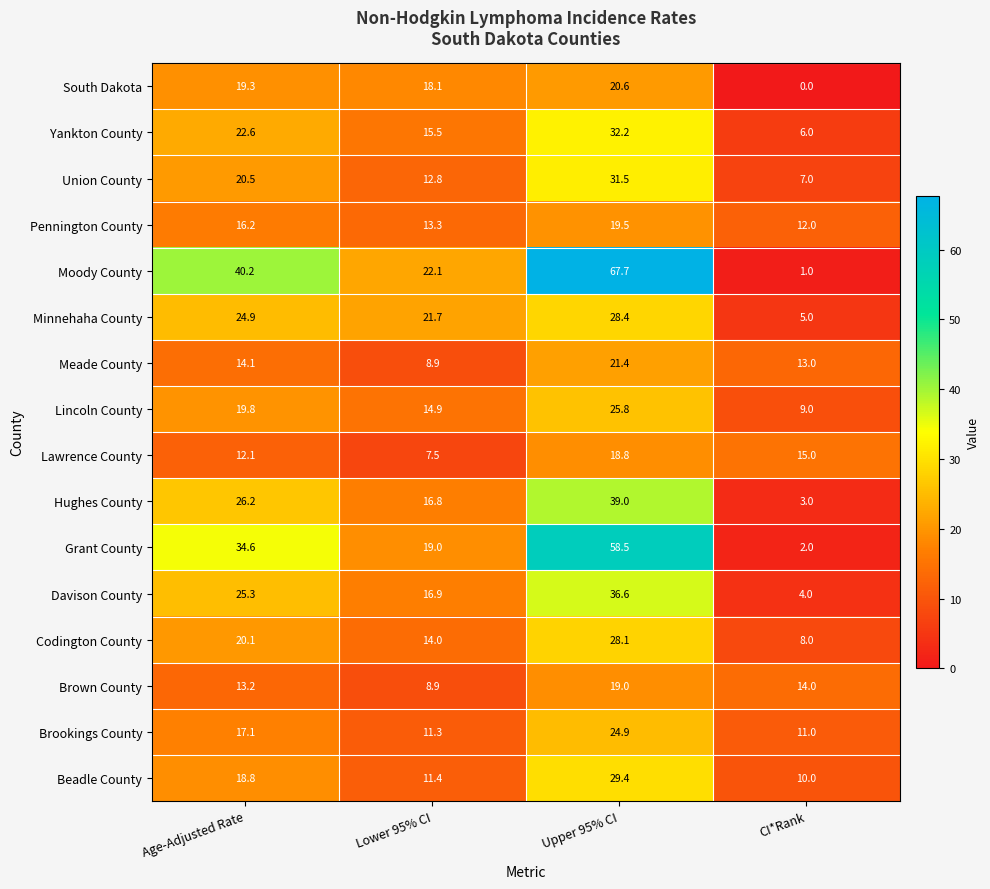

Where is Grant County nearest to the value 30?

Age-Adjusted Rate